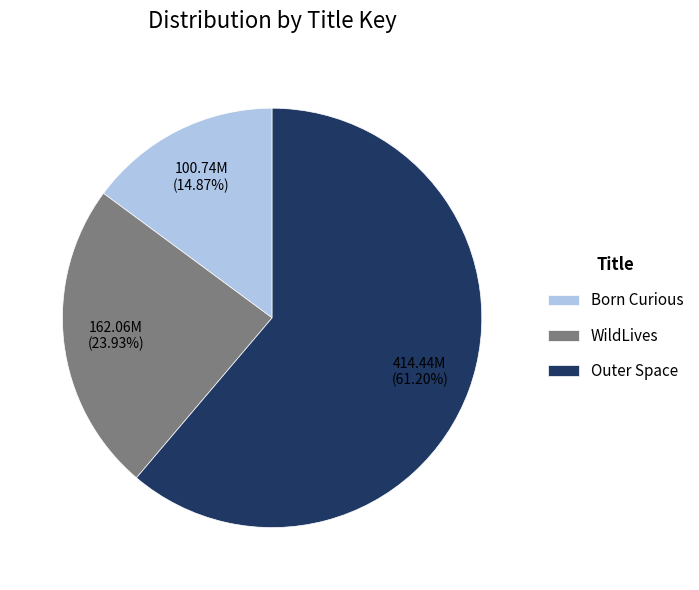

Combined, do Born Curious and Outer Space account for over 50%?

Yes